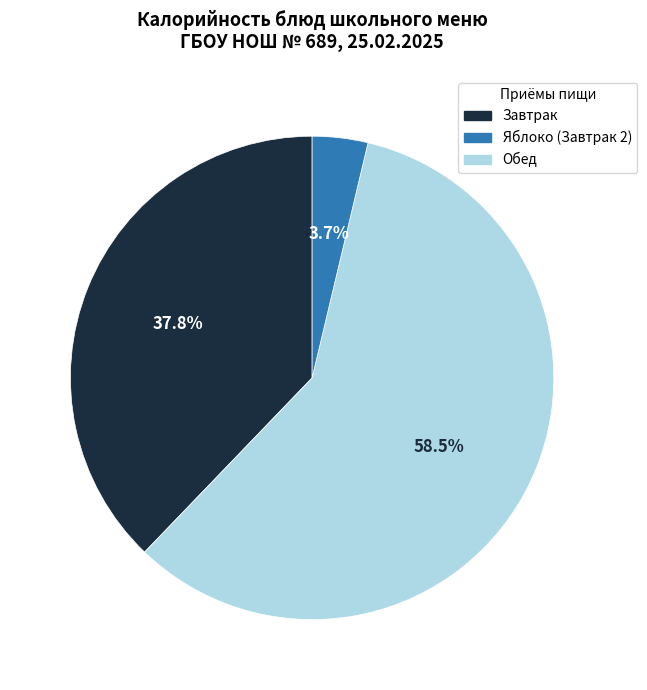

Is there any slice that represents more than half of the pie?

Yes